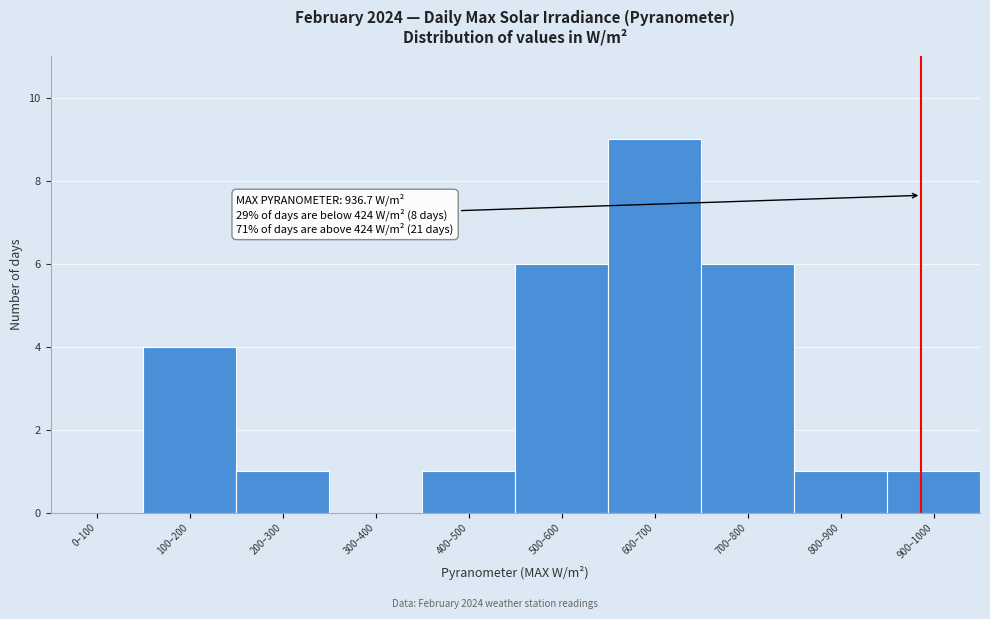

Reading left to right, extract all data points from this chart.

0–100=0	100–200=4	200–300=1	300–400=0	400–500=1	500–600=6	600–700=9	700–800=6	800–900=1	900–1000=1